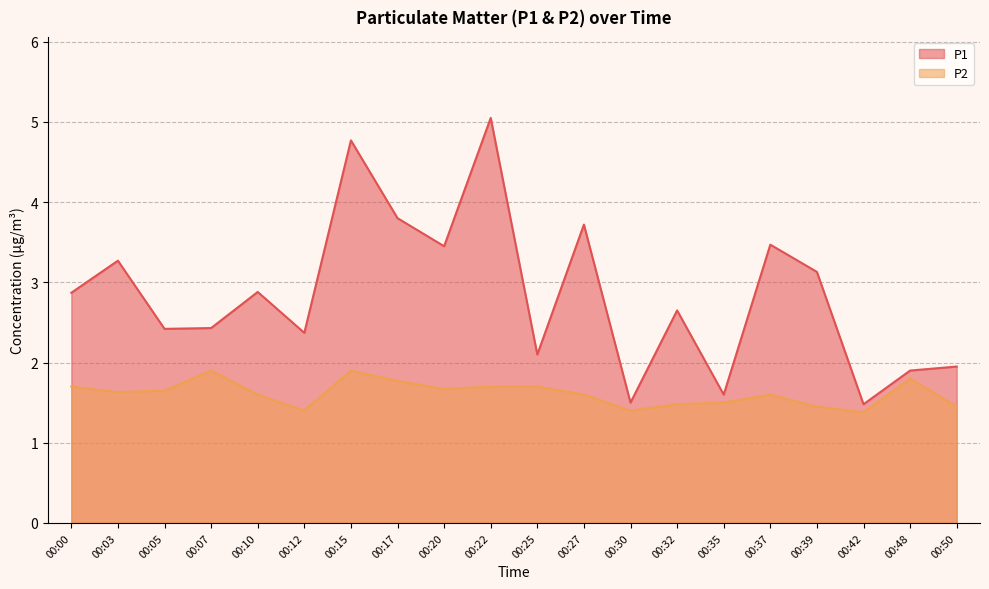

Which series has the largest range (max minus min)?

P1